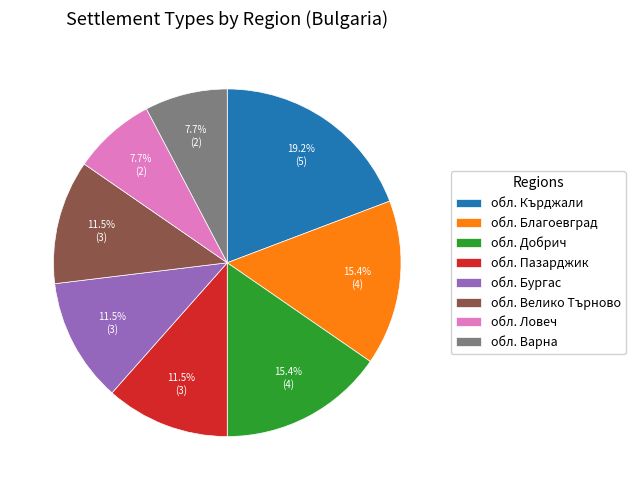

How many slices are in this pie chart?

8